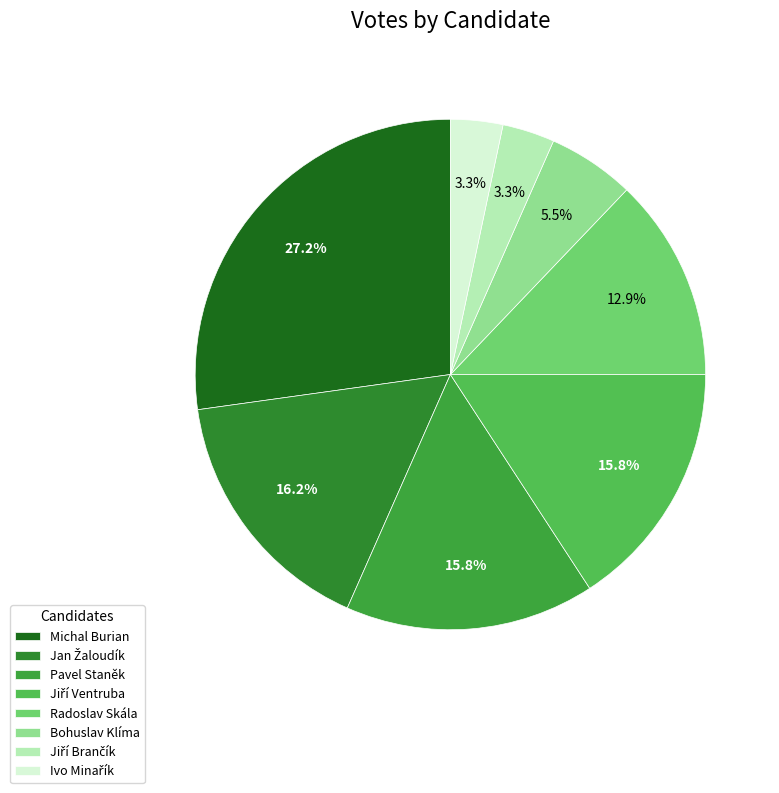

Does Bohuslav Klíma represent more than half of the total?

No